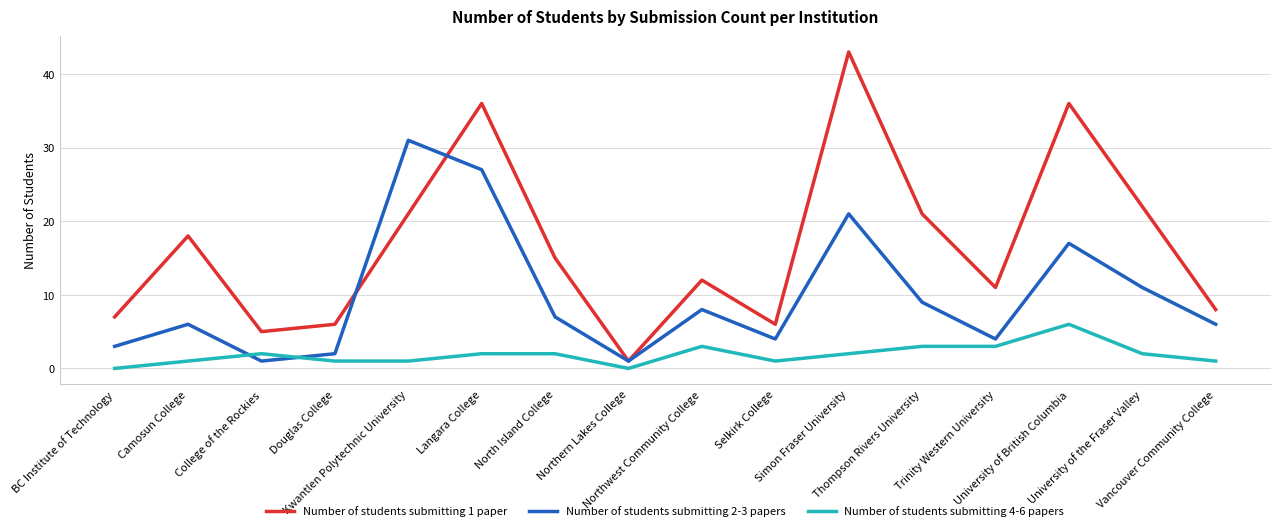

What is the difference between the maximum and minimum values in the Number of students submitting 4-6 papers series?

6